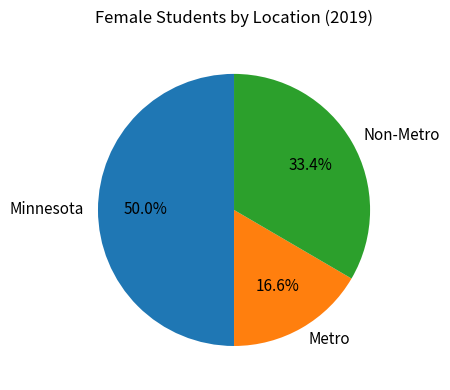

Combined, what portion of the pie is Non-Metro and Metro?

50.0%